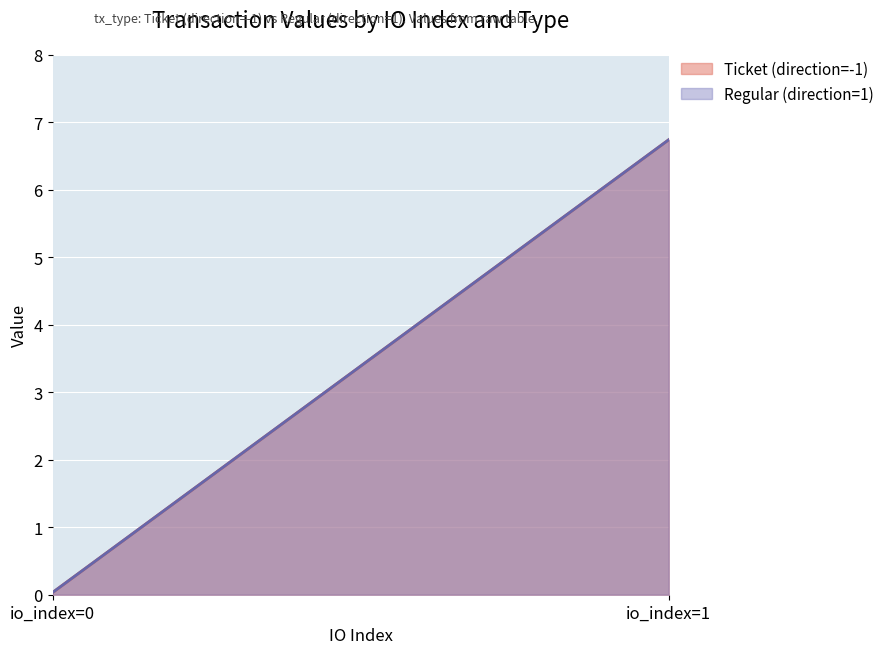

Is it true that Ticket (direction=-1) equals 6.7 at io_index=1?

True